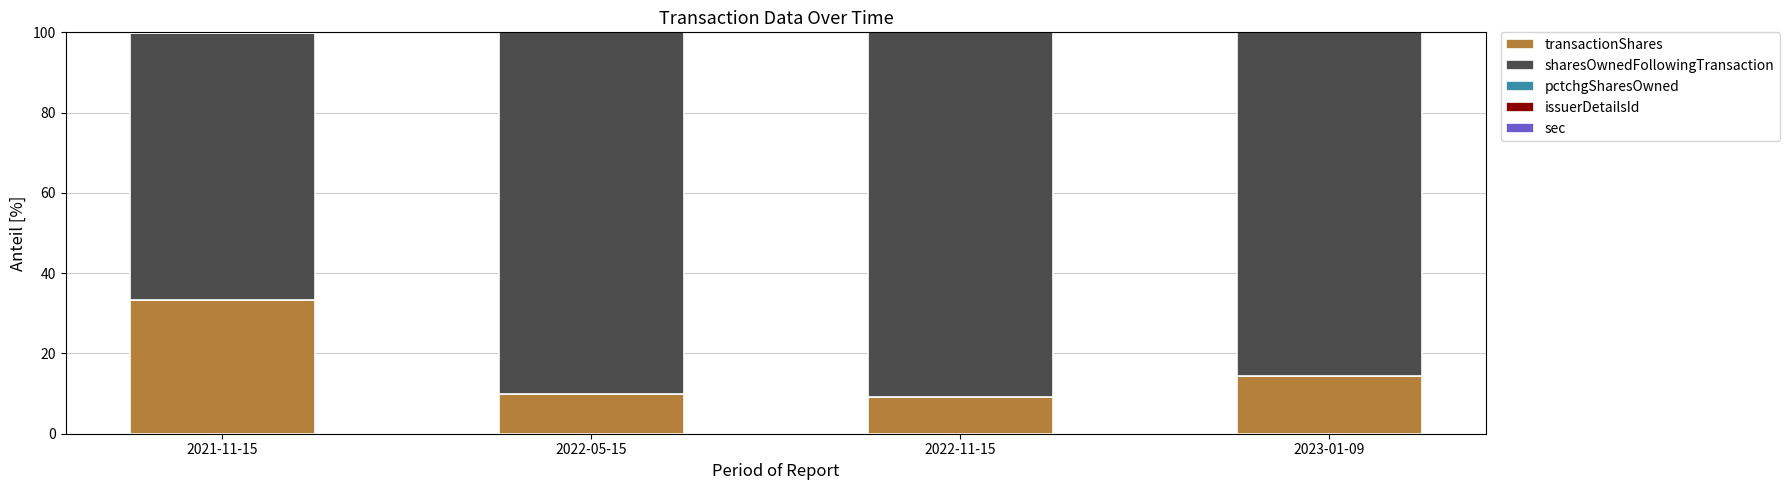

Is it true that transactionShares equals 7.1 at 2023-01-09?

False